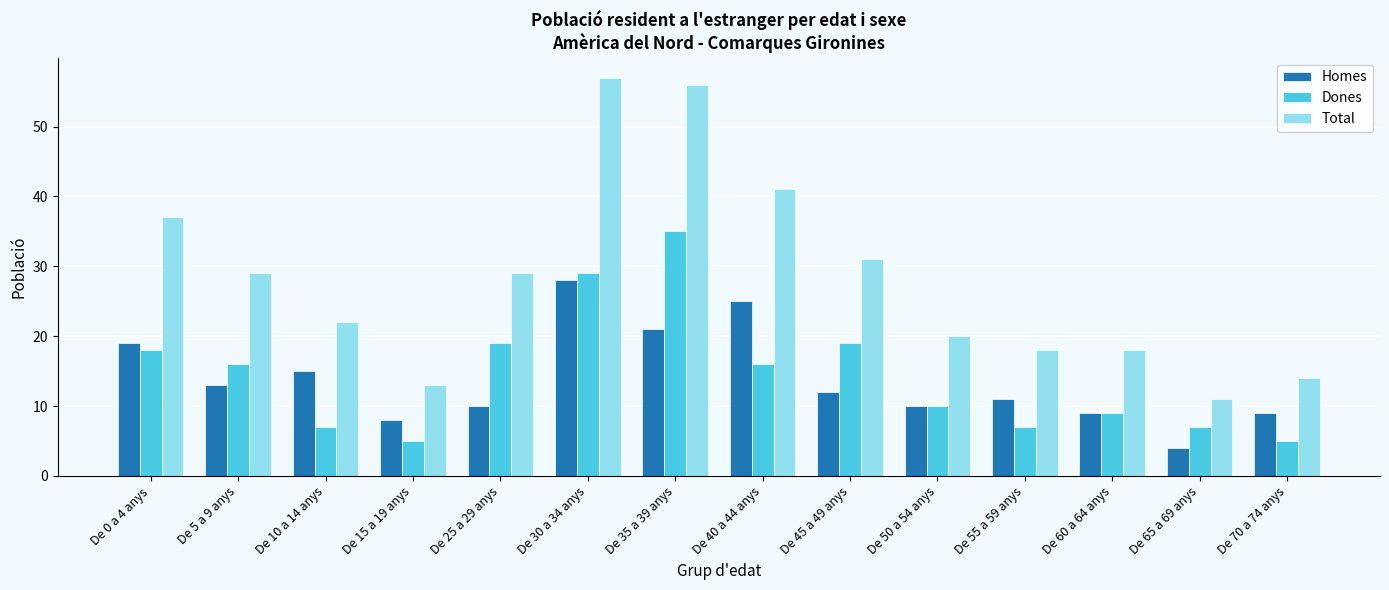

Is it true that Homes equals 4 at De 60 a 64 anys?

False